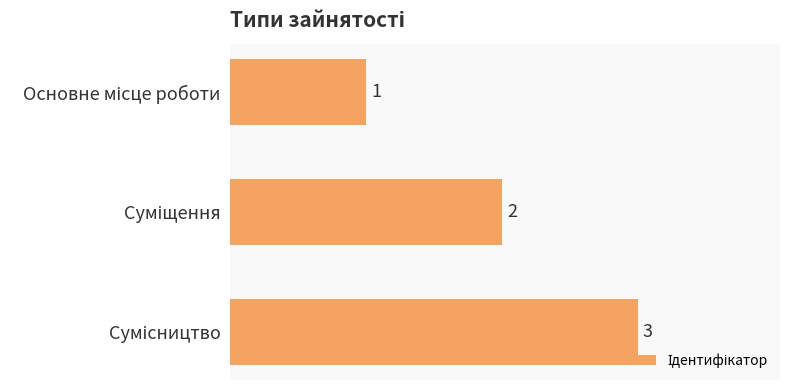

Count the values in the range 1 to 3.

3